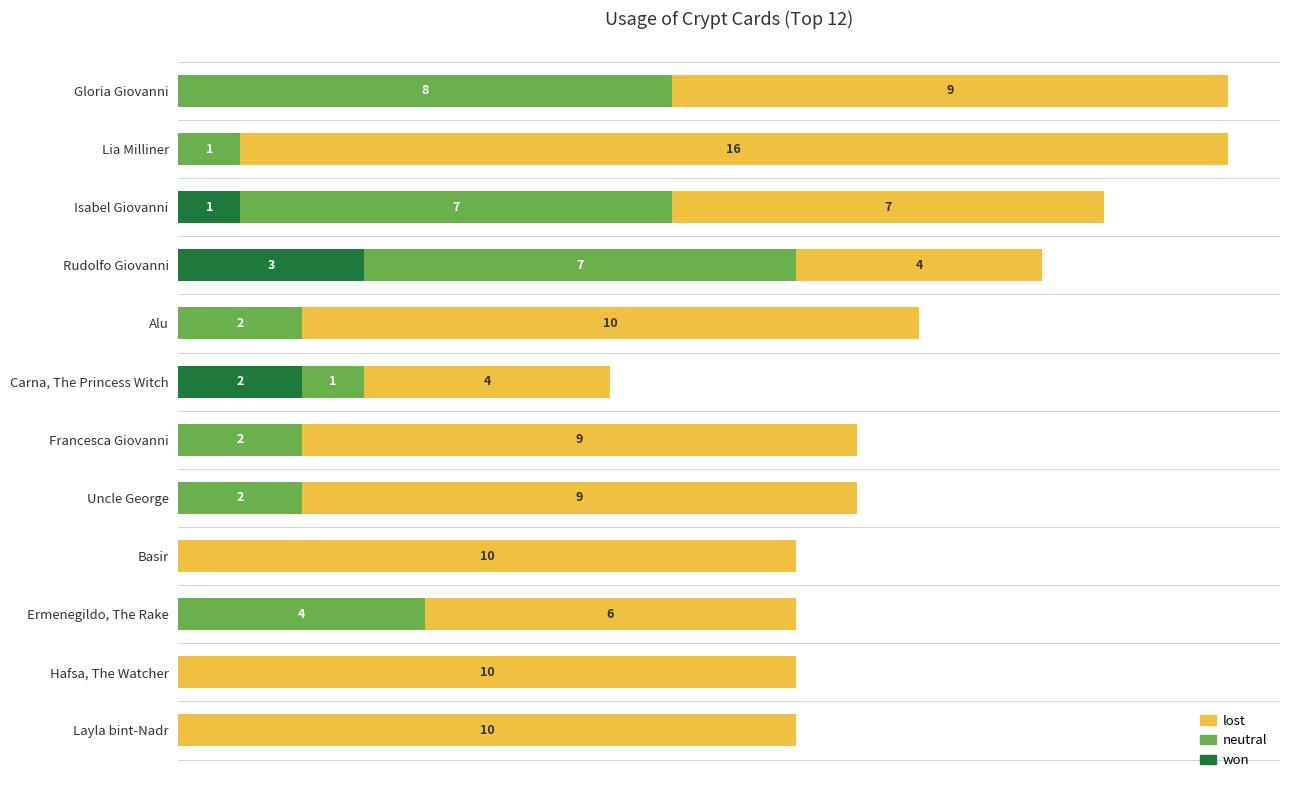

List the series in order of their overall mean, highest first.

lost, neutral, won